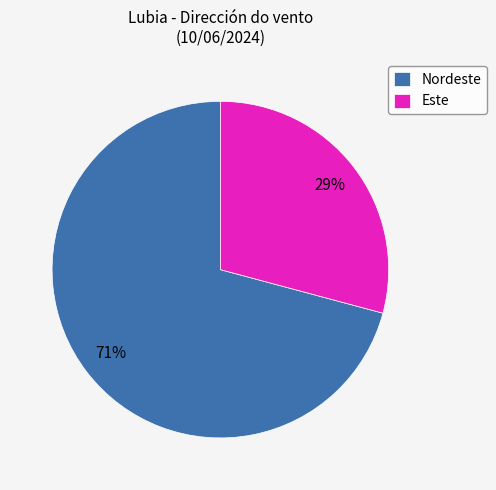

Approximately how many times larger is the value at Este compared to Nordeste?

0.4